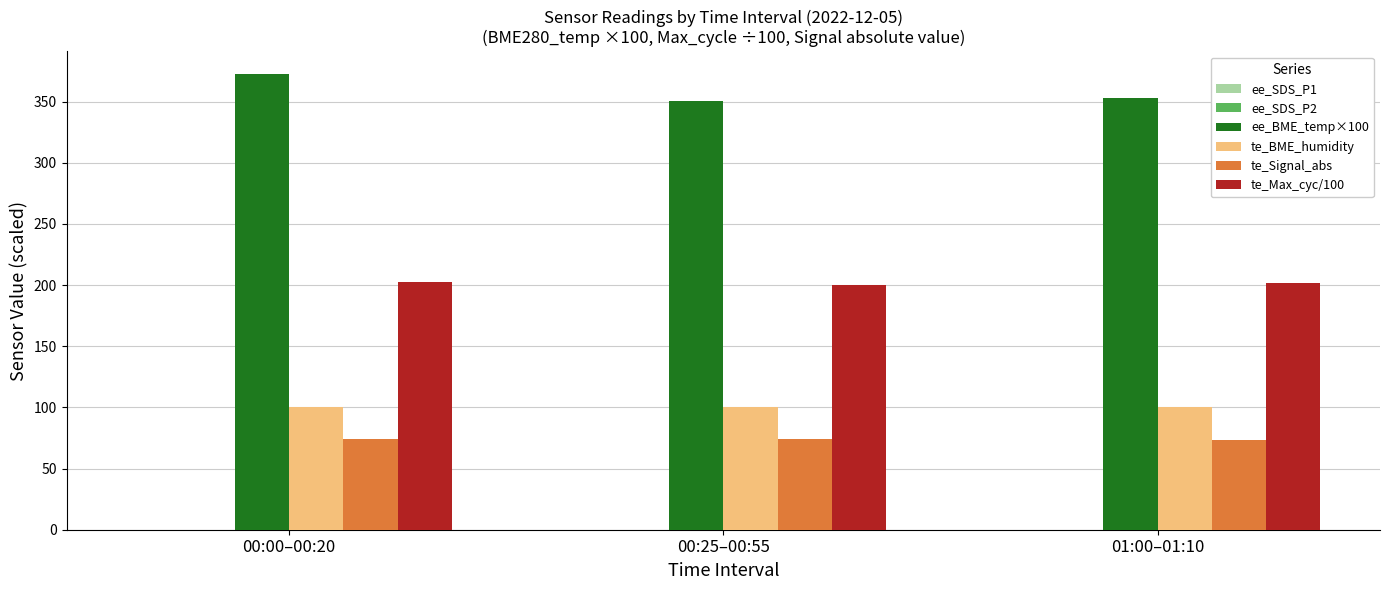

What is the sum of the te_BME_humidity values at 00:00–00:20 and 01:00–01:10?

200.0